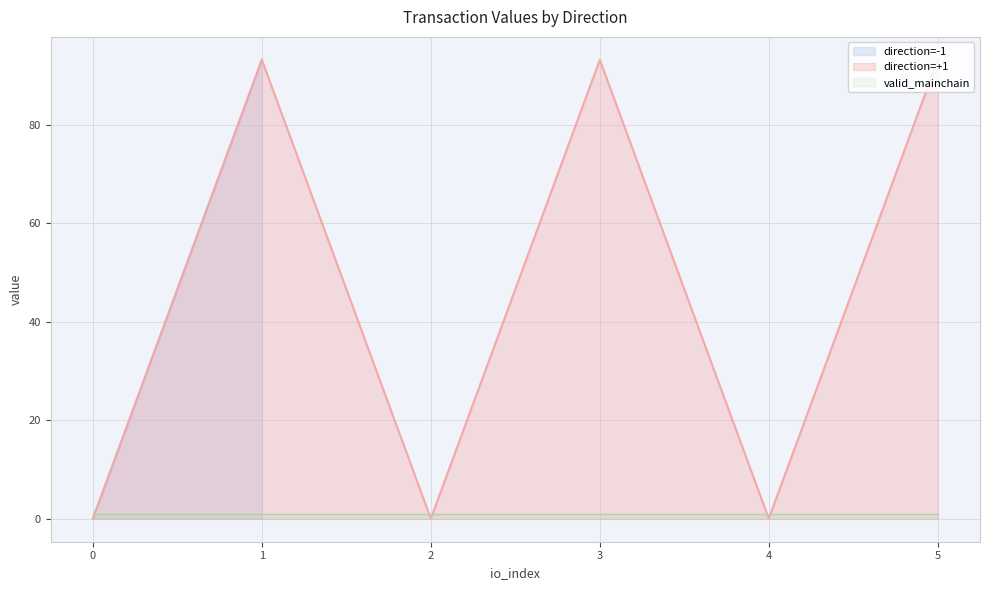

True or false: direction=+1 has a value of 123.2 at 5.

False